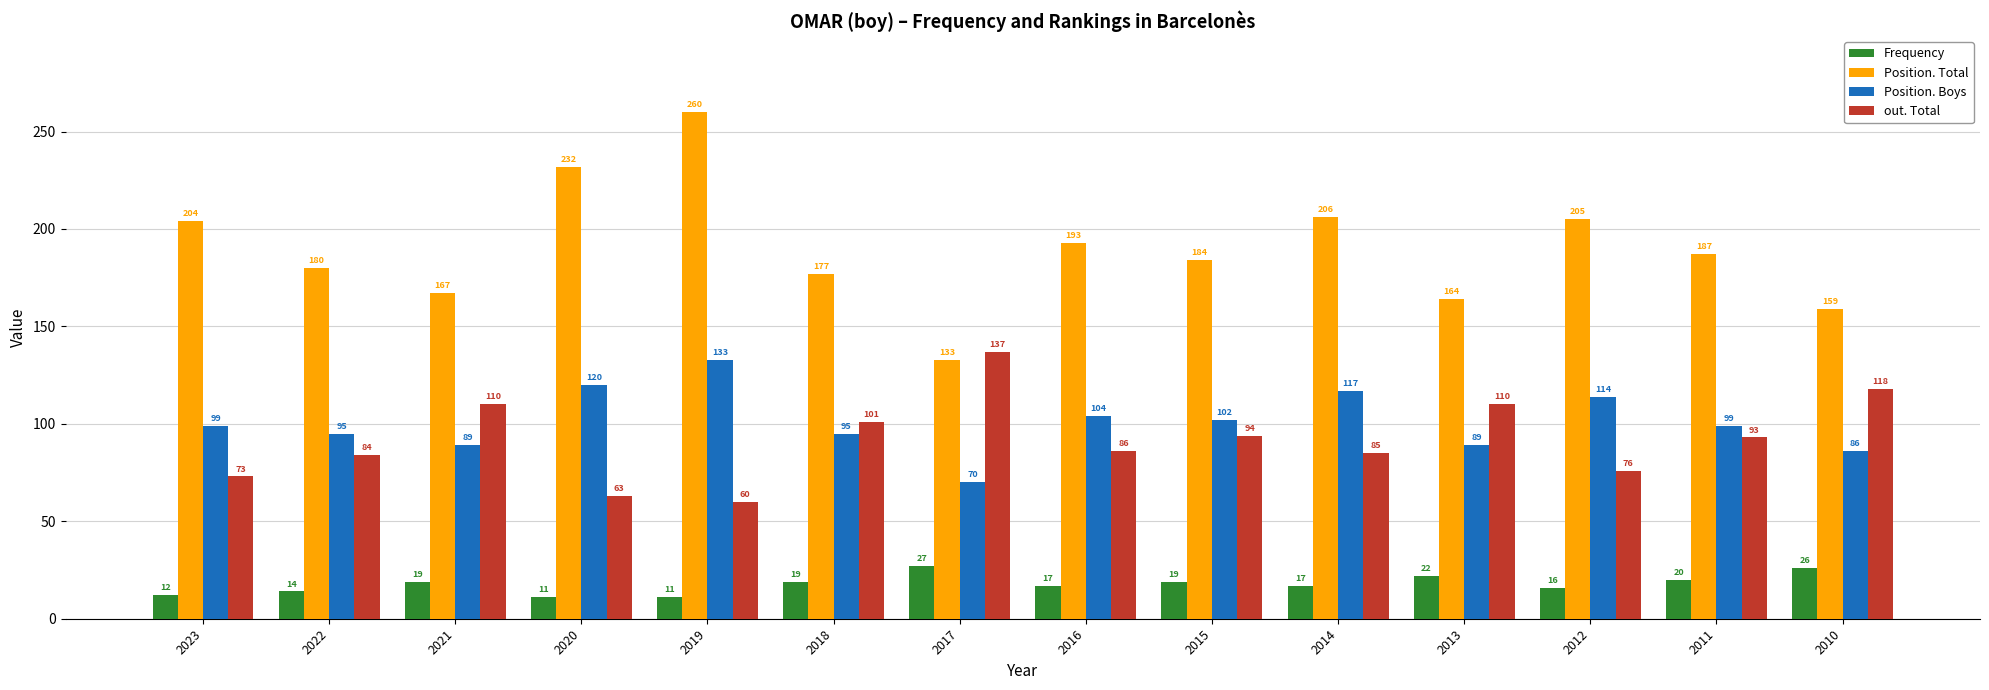

How many values in the out. Total series are below 93?

7